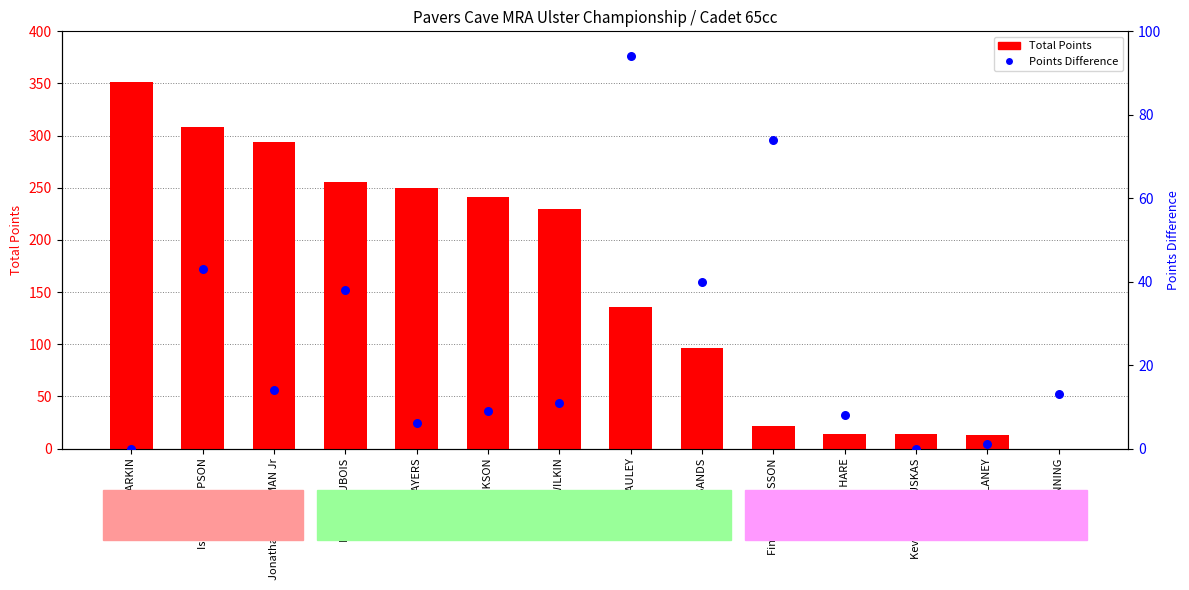

Which series has the largest Y range (max minus min)?

Total Points